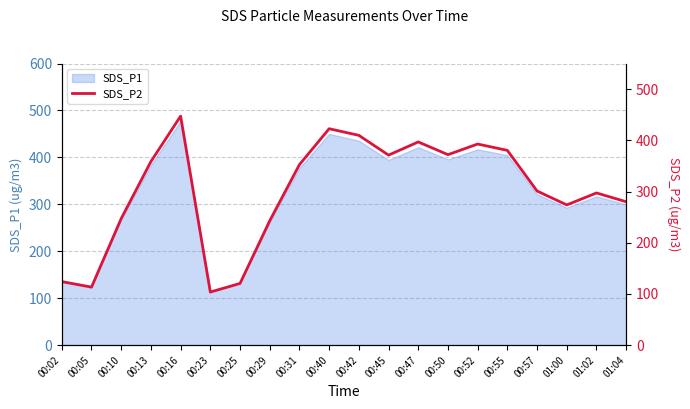

Reading right to left, what are all the values shown in this chart?

01:04=280.0	01:02=297.2	01:00=273.8	00:57=301.0	00:55=380.3	00:52=392.7	00:50=372.0	00:47=396.8	00:45=371.1	00:42=409.7	00:40=422.6	00:31=352.5	00:29=242.8	00:25=120.5	00:23=103.7	00:16=447.2	00:13=358.5	00:10=247.2	00:05=113.2	00:02=124.0